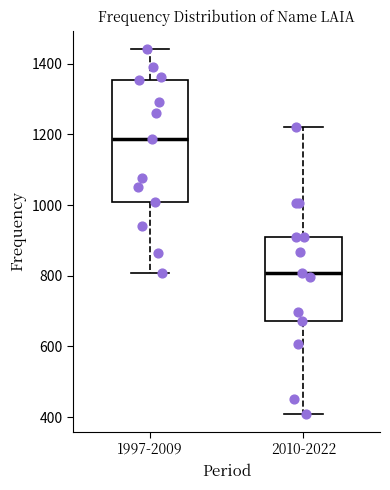

Reading left to right, read every box against the y-axis: the position of its median line, the range the box covers, and the ends of its whiskers. The values are not printed on the chart, so give them approximately, as read against the axis.

1997-2009: median 1180, box 1020 to 1360, whiskers 800 to 1440
2010-2022: median 800, box 680 to 920, whiskers 420 to 1220